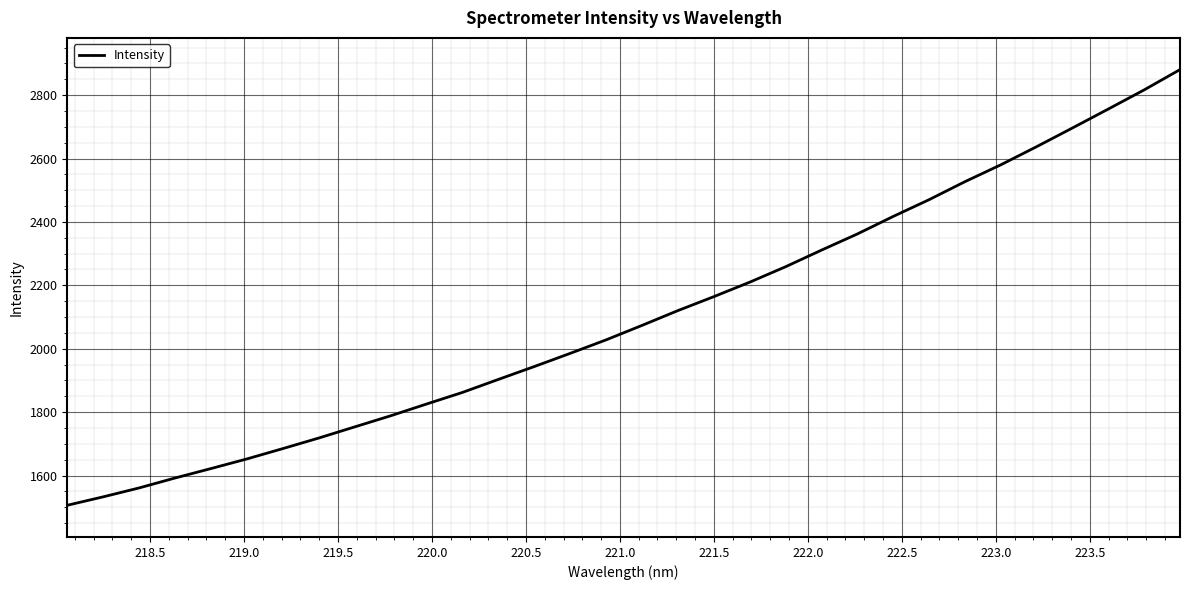

What is the maximum value shown in the chart?

2880.5